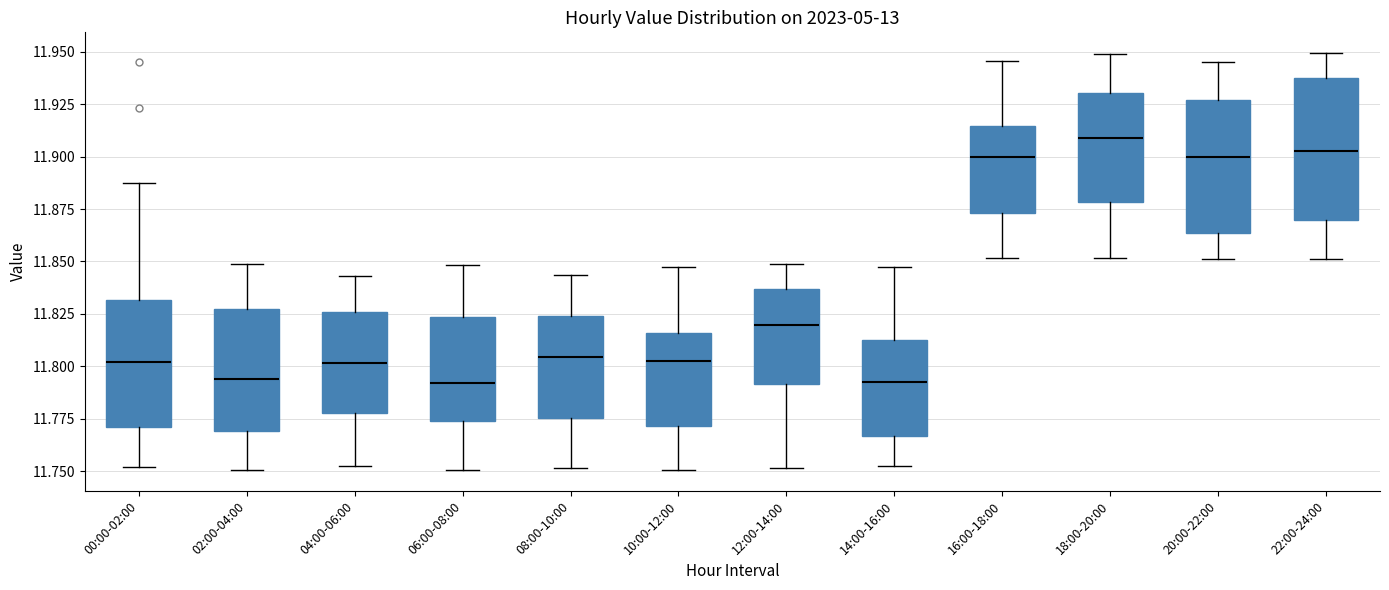

Where is the upper edge of the box for 18:00-20:00 on the y-axis? The values are not printed on the chart, so give them approximately, as read against the axis.

11.930